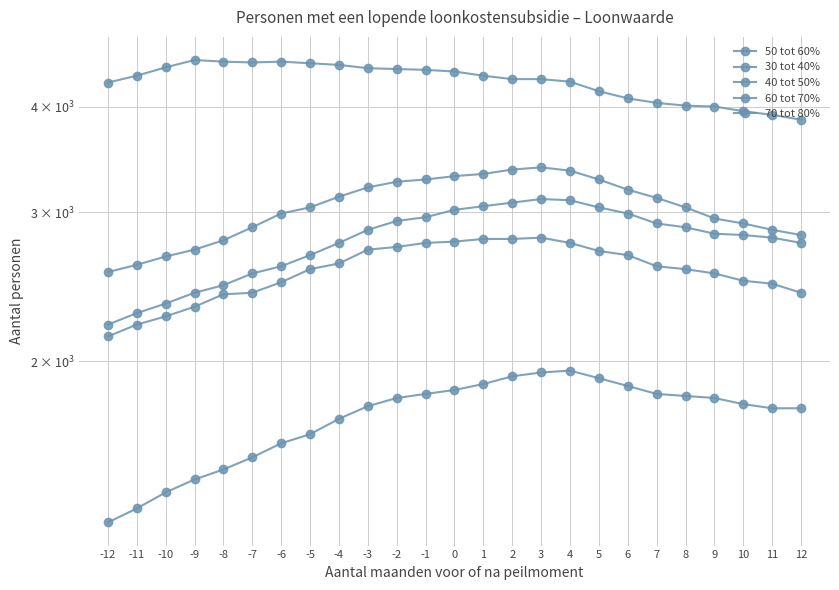

Which category has the lowest value in the 60 tot 70% series?

-12